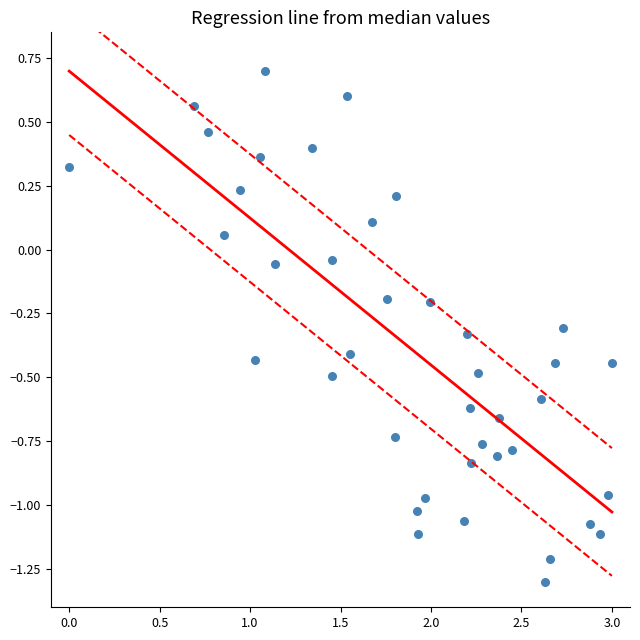

What is the range of X values (max minus min)?

3.0